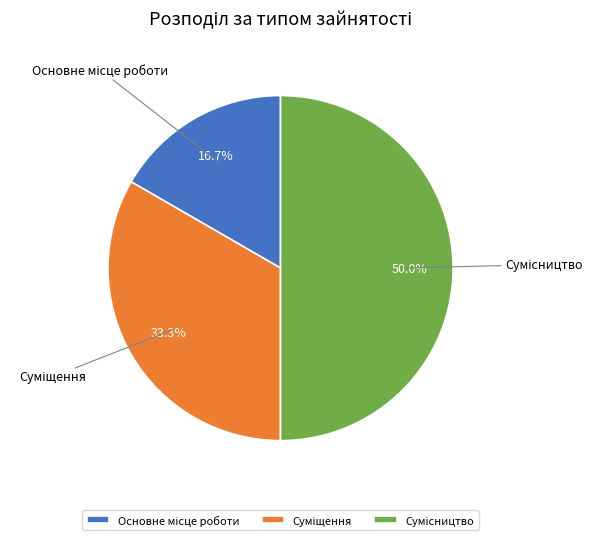

Does any single category account for the majority?

No